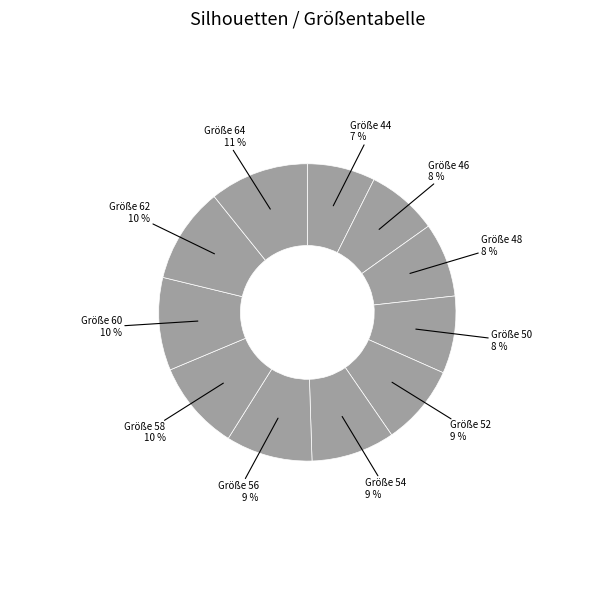

Count the number of slices in the pie.

11